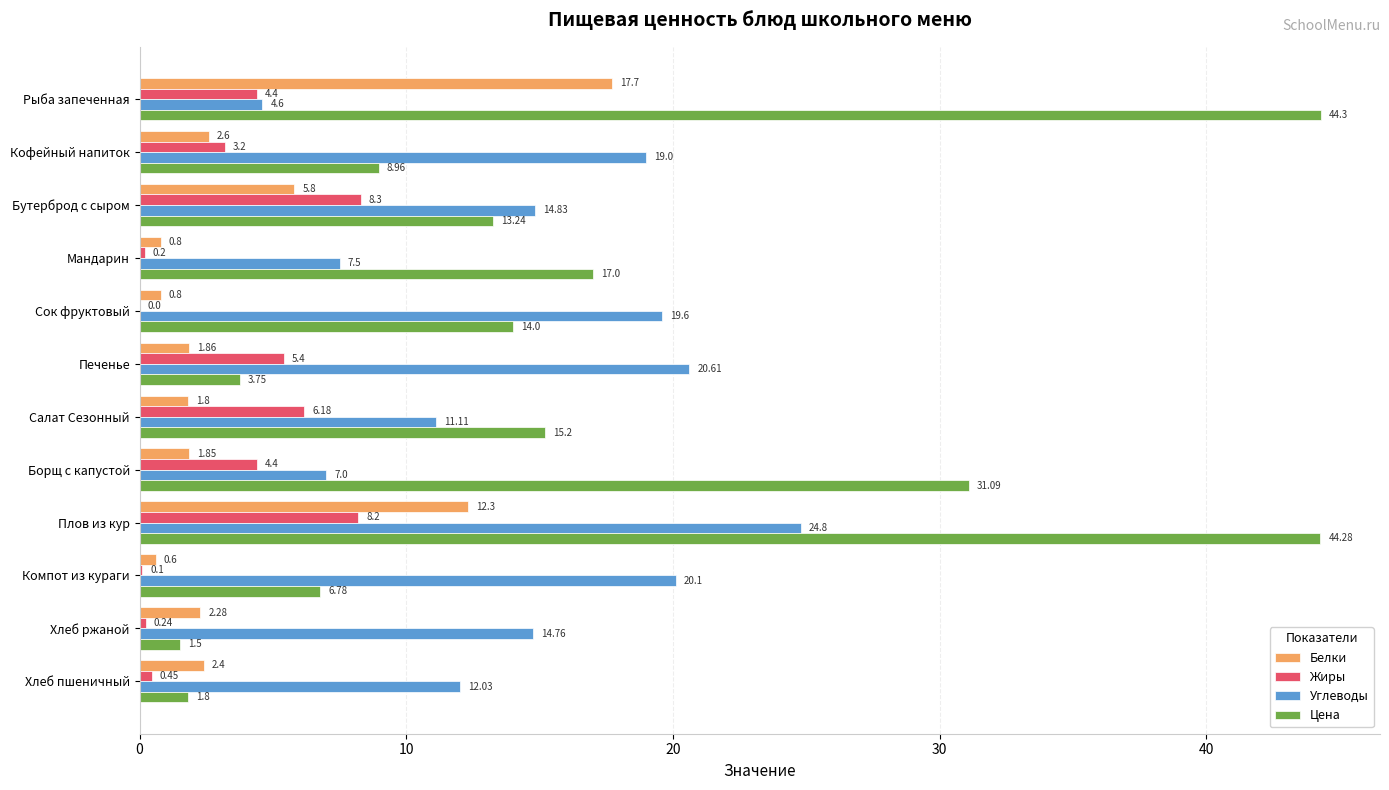

Which series has the widest spread of values?

Цена